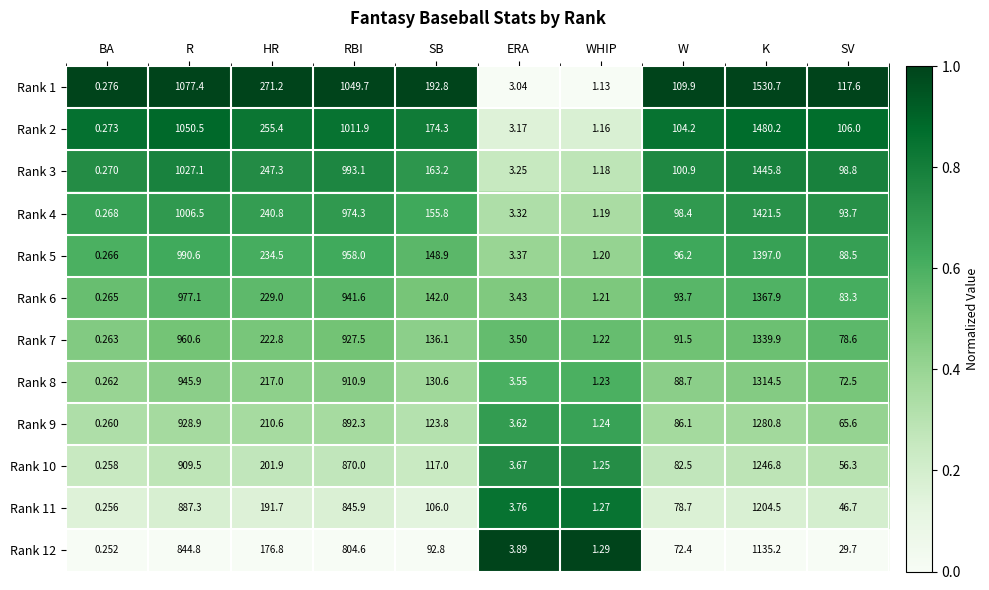

Where is Rank 12 nearest to the value 567?

RBI